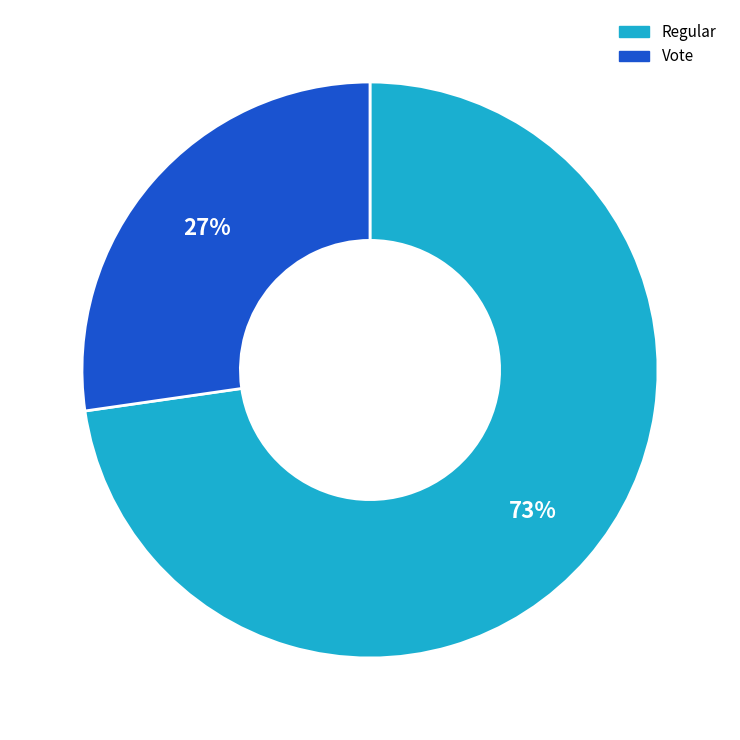

To the nearest percent, what is the average slice percentage?

50%